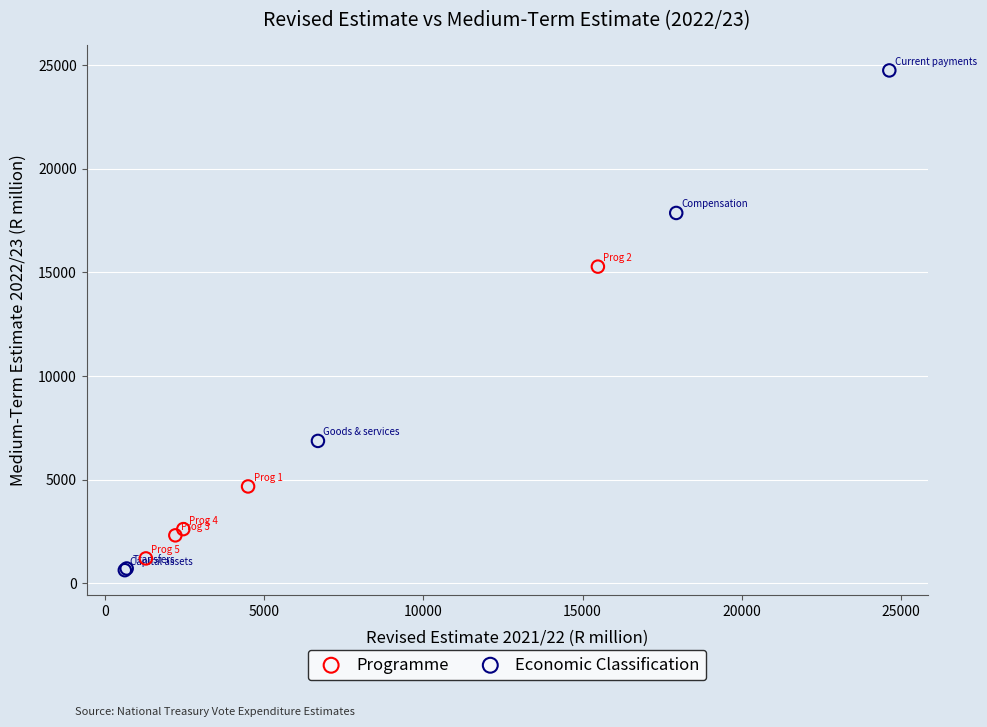

Which series contains the highest Y value?

Economic Classification